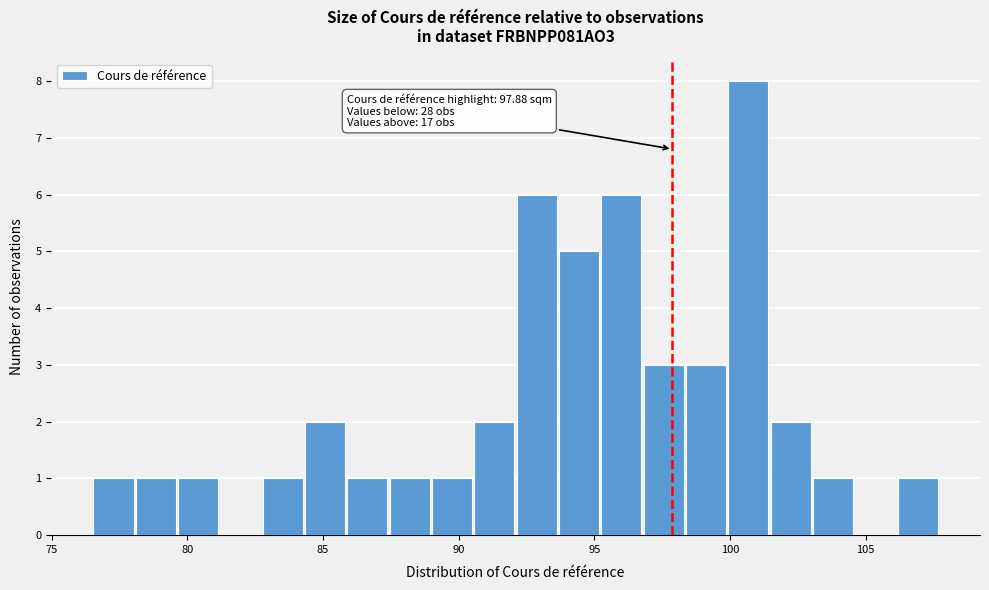

Around what value on the x-axis is the tallest bar? Give the approximate position of its centre, as read against the axis.

100.5